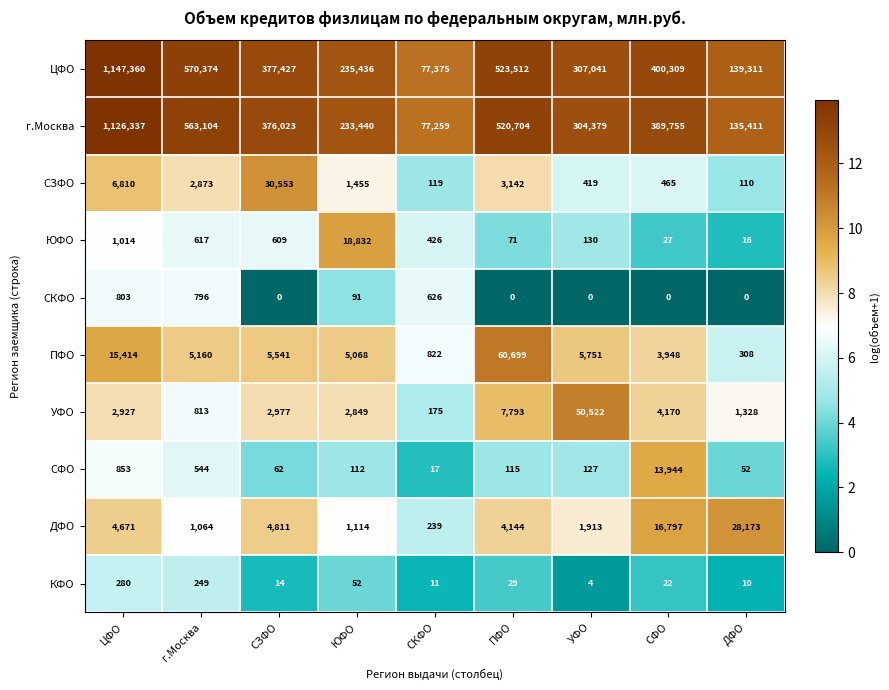

Between ЮФО and ДФО, which series saw the biggest shift?

г.Москва